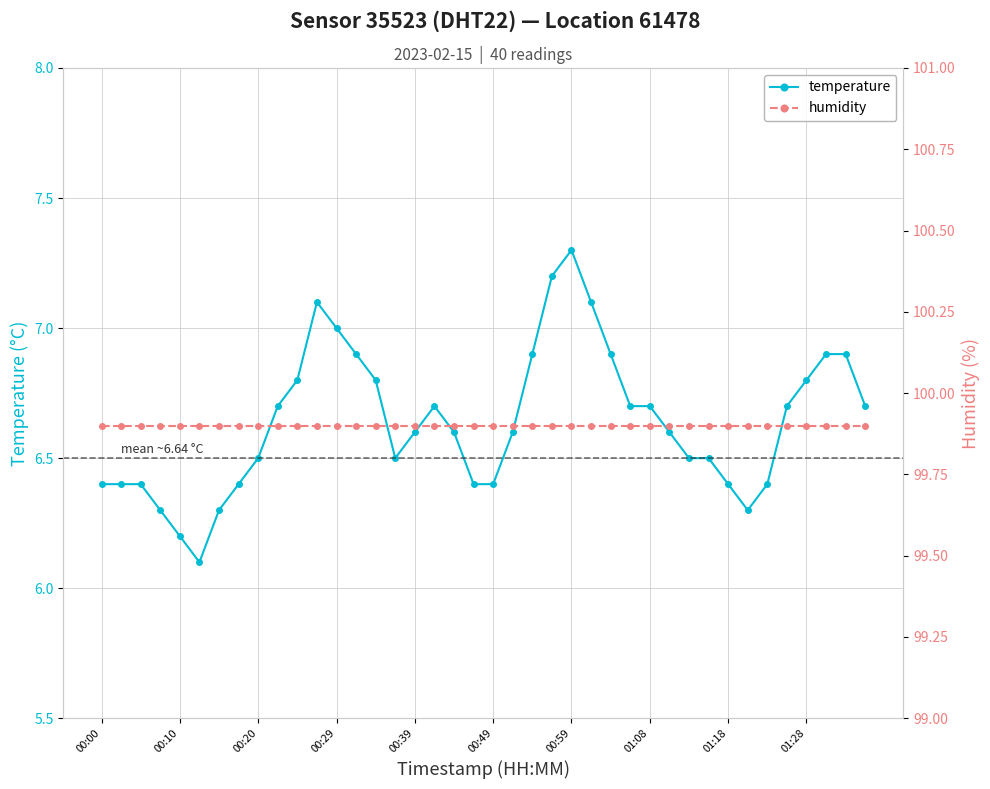

Is the value of temperature at 29 greater than the value of humidity at 21?

No